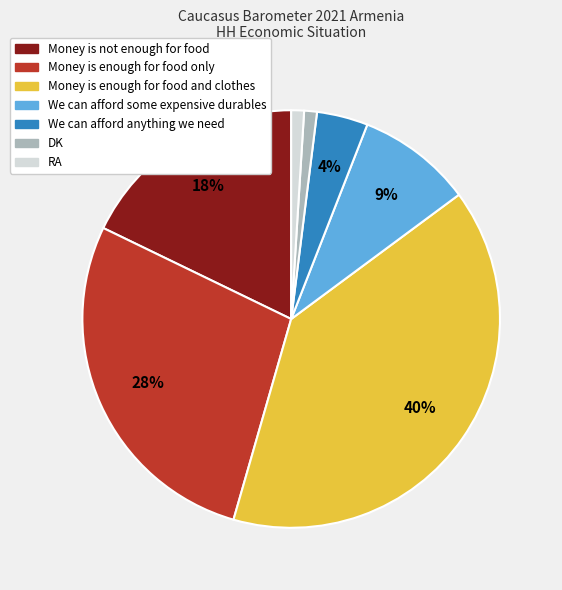

What percentage is the We can afford some expensive durables slice, to the nearest percent?

9%